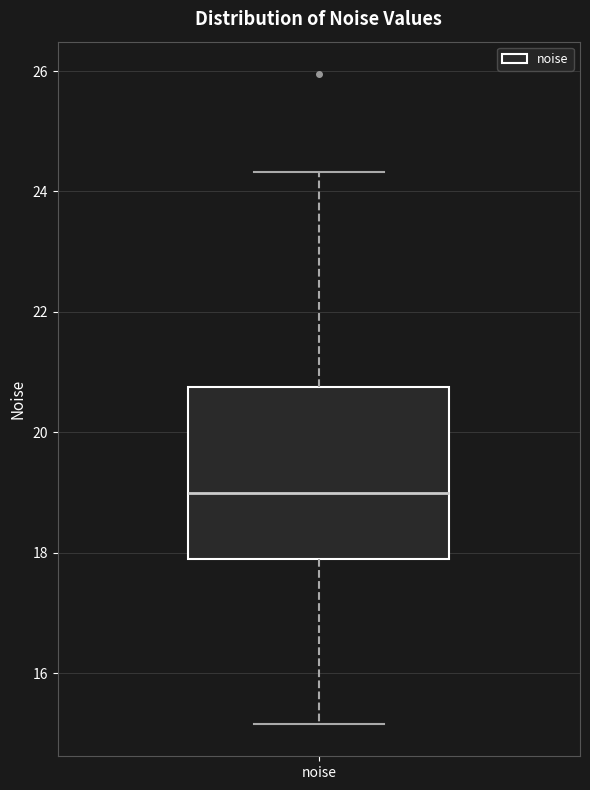

Where does the upper whisker of the box for noise end on the y-axis? The values are not printed on the chart, so give them approximately, as read against the axis.

24.4